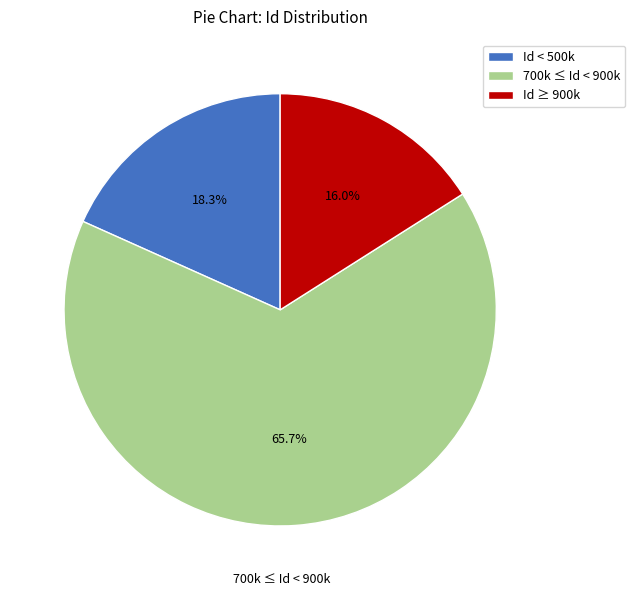

Between Id < 500k and 700k ≤ Id < 900k, which is larger?

700k ≤ Id < 900k